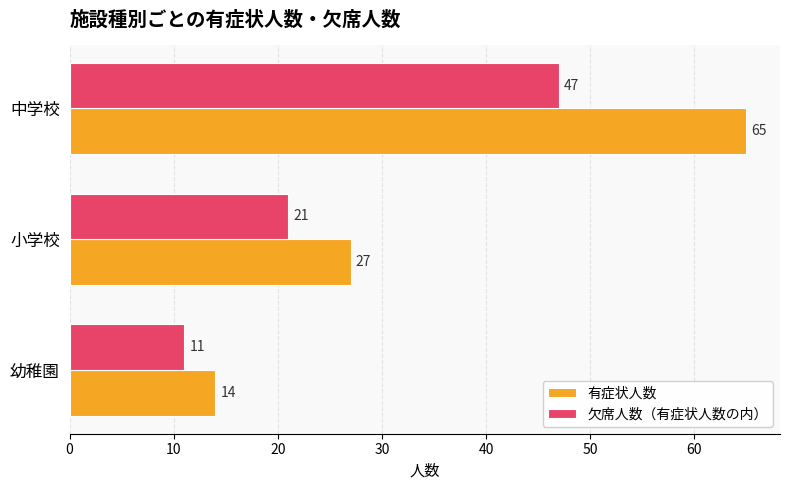

What value does the 欠席人数（有症状人数の内） series have at 小学校, to the nearest 10?

20